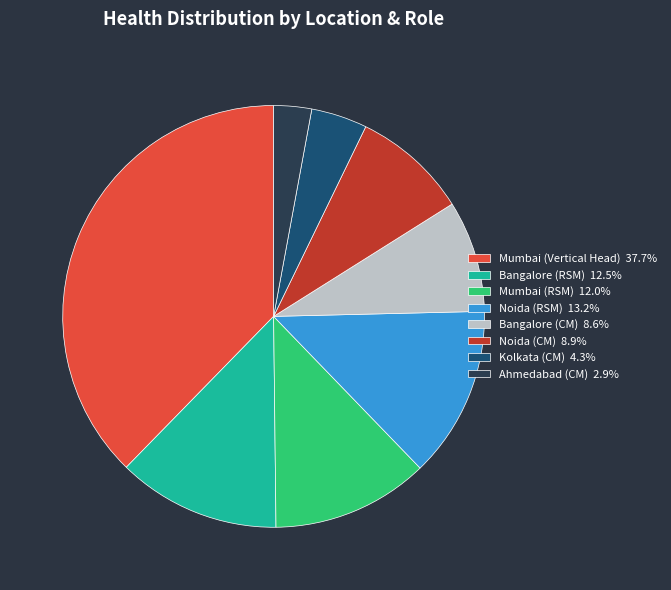

Do Kolkata (CM) 4.3% and Bangalore (RSM) 12.5% together represent more than half of the pie?

No